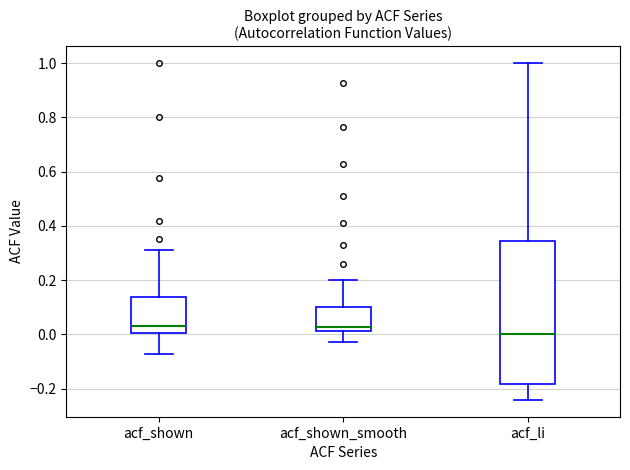

Reading left to right, read every box against the y-axis: the position of its median line, the range the box covers, and the ends of its whiskers. The values are not printed on the chart, so give them approximately, as read against the axis.

acf_shown: median 0.04, box 0.00 to 0.14, whiskers -0.08 to 0.32
acf_shown_smooth: median 0.02 (just above the box's lower edge), box 0.02 to 0.10, whiskers -0.02 to 0.20
acf_li: median 0.00, box -0.18 to 0.34, whiskers -0.24 to 1.00